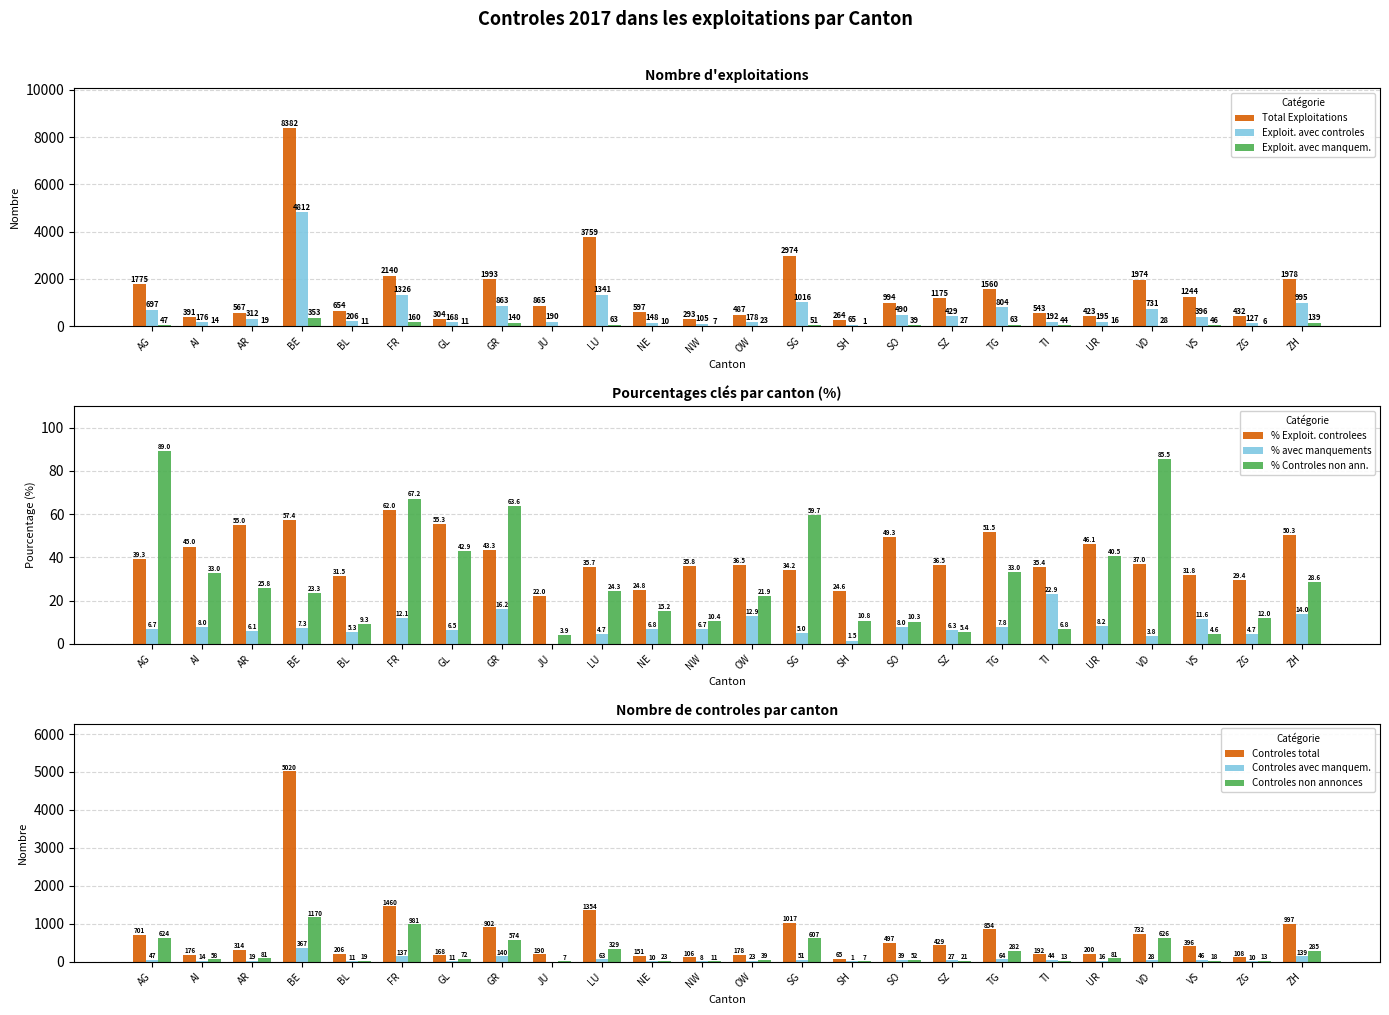

At which category does the chart reach its peak across all series?

BE